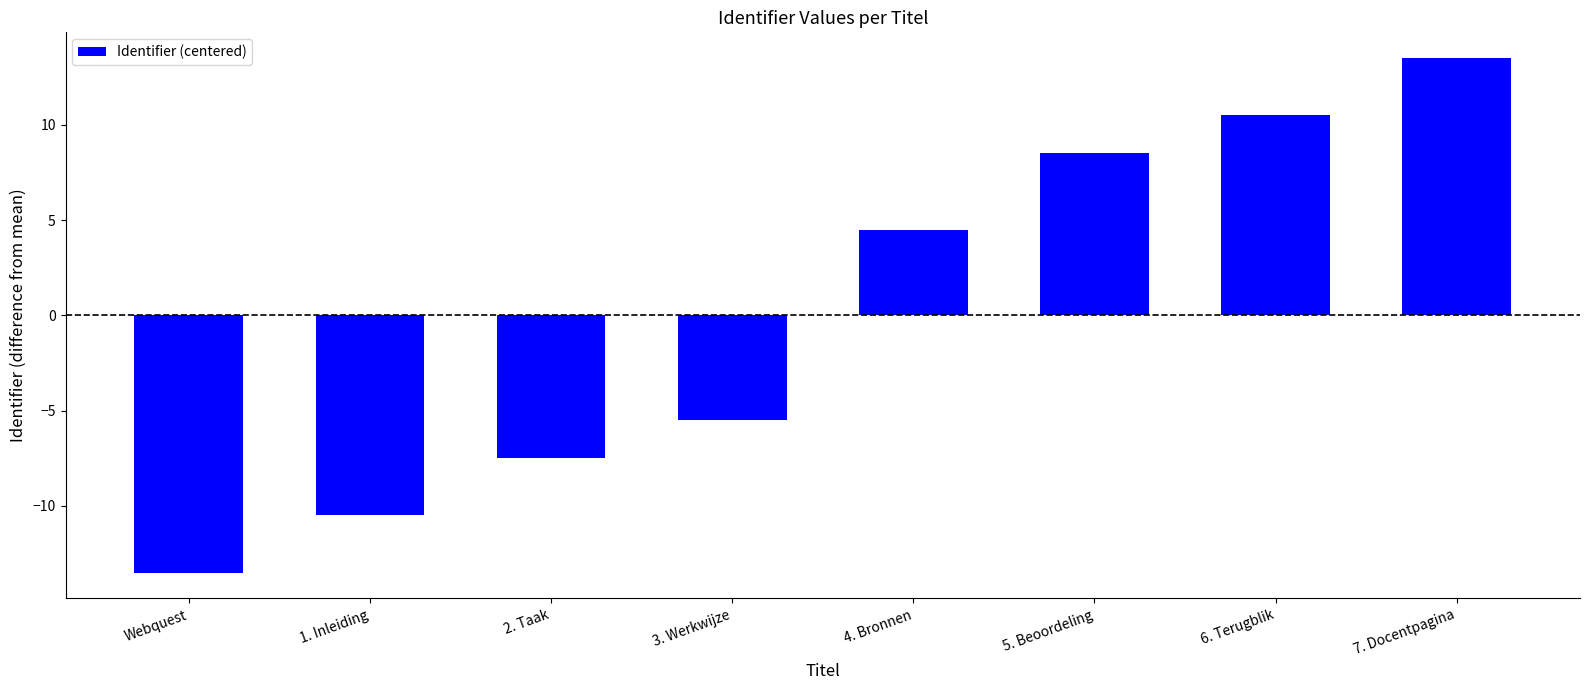

How many categories are shown in the chart?

8